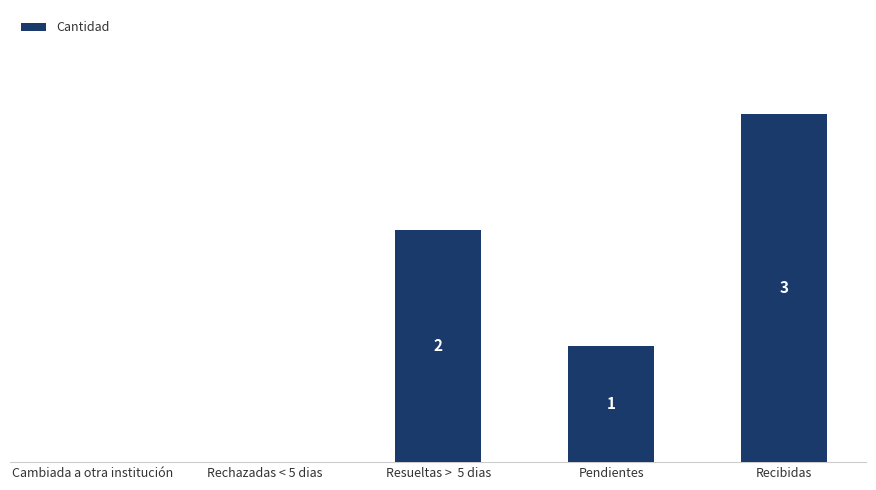

Where is the data nearest to the value 1?

Pendientes